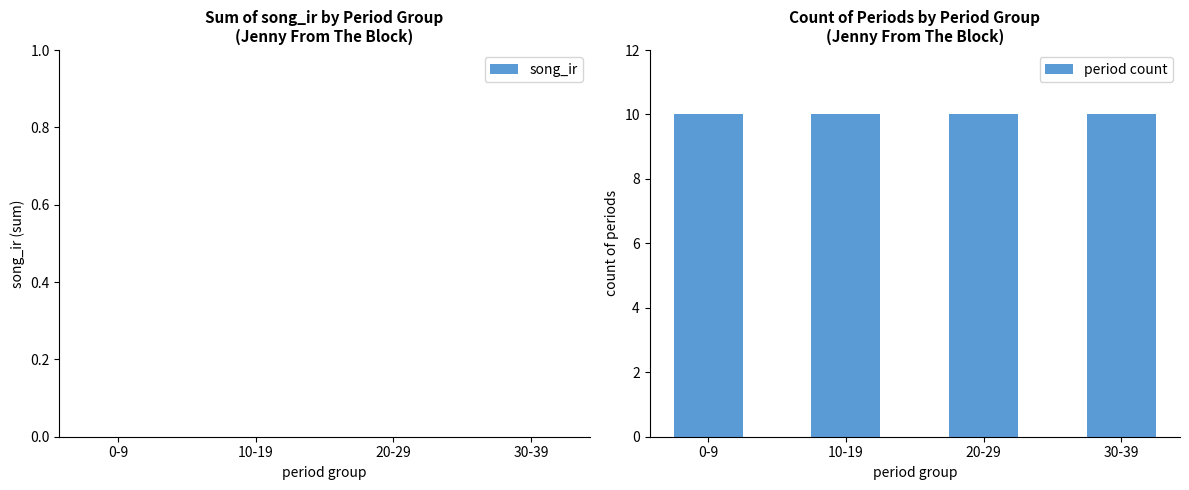

Reading left to right, extract all data points from this chart.

song_ir: 0	0	0	0
period count: 10	10	10	10